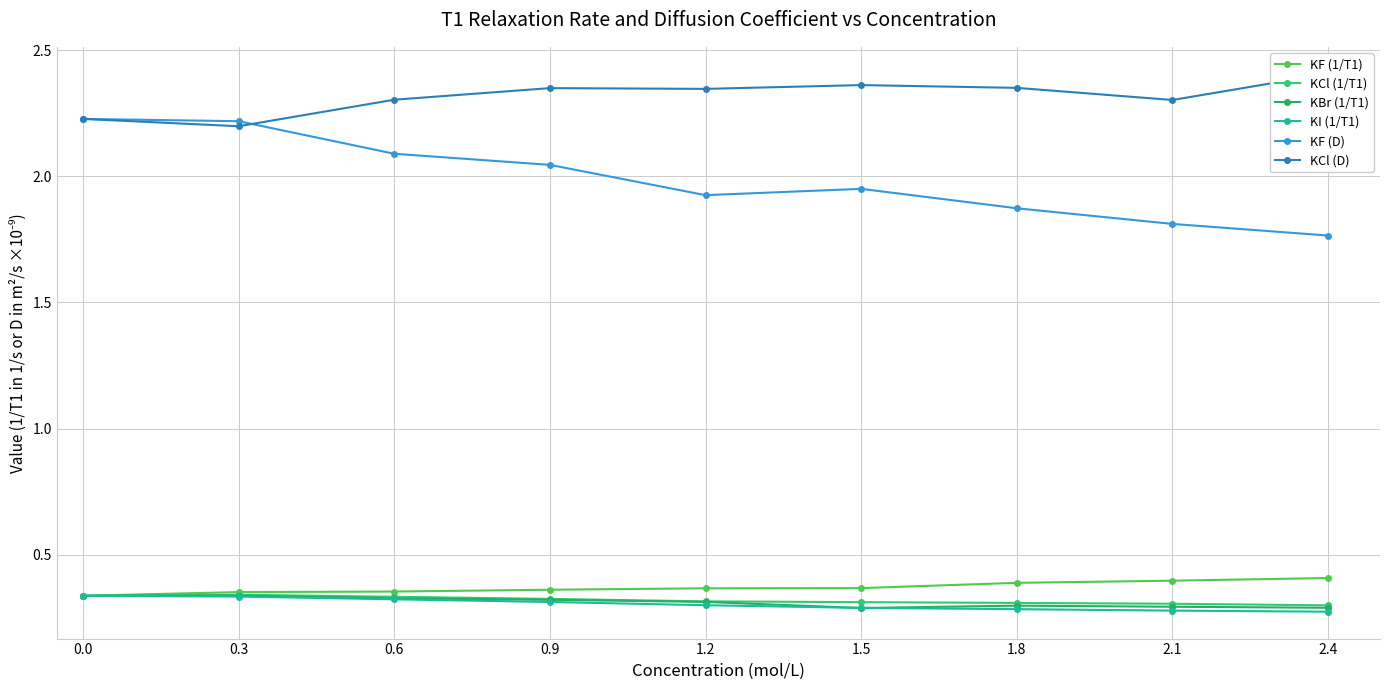

True or false: KI (1/T1) has more than 1 interior local peaks.

False